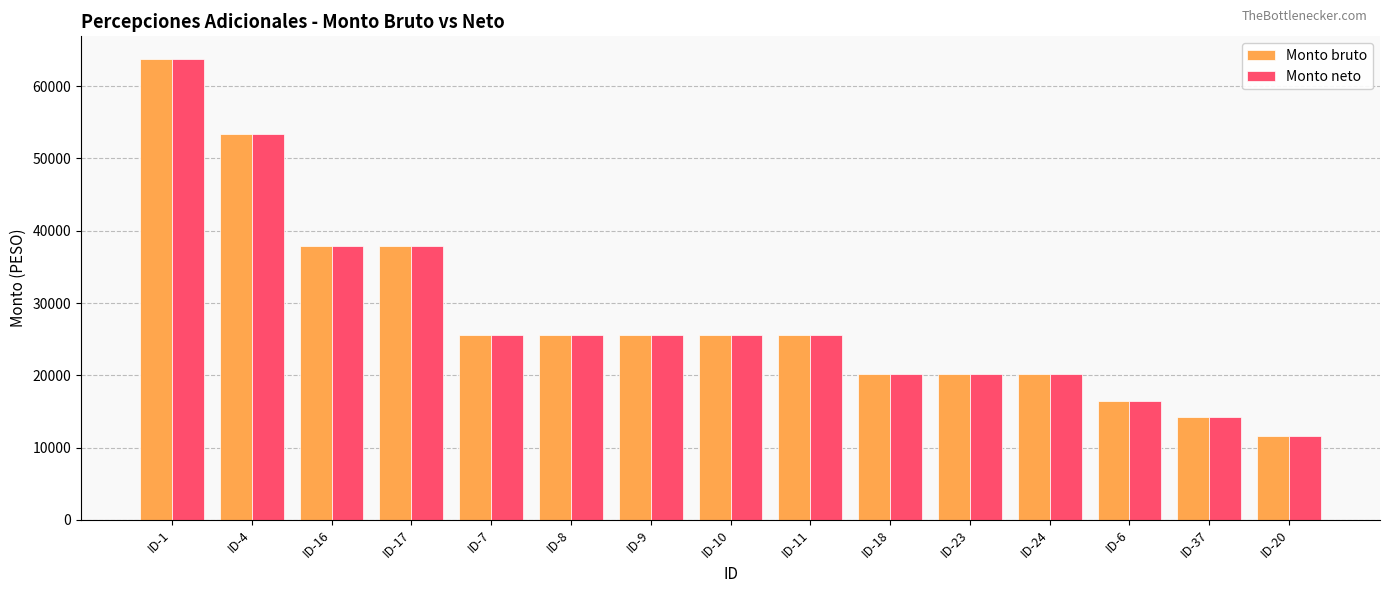

Are the bars grouped side by side (vs. stacked)?

Yes